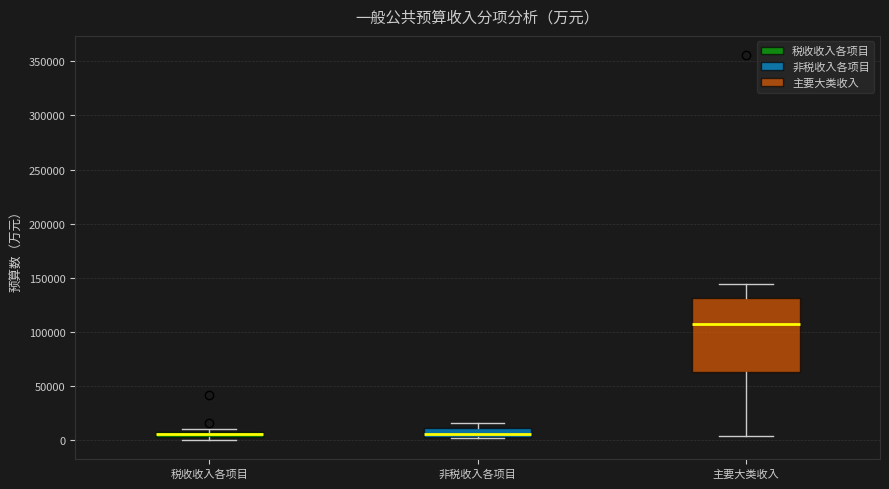

Where is the upper edge of the box for 非税收入各项目 on the y-axis? The values are not printed on the chart, so give them approximately, as read against the axis.

10000